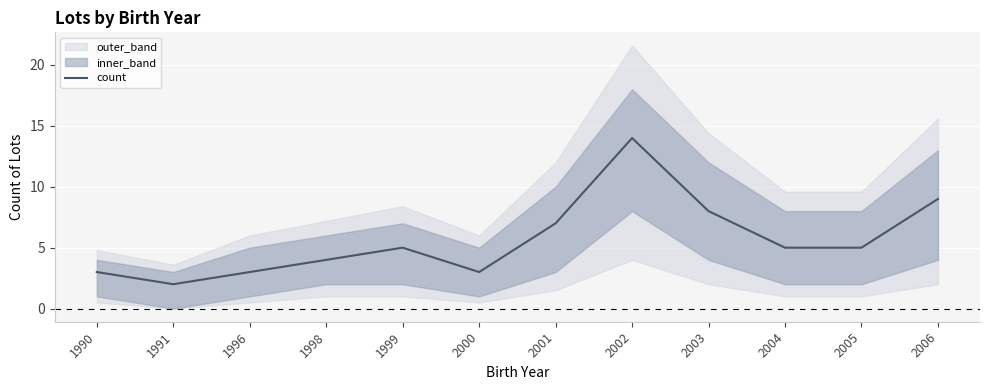

Is this an area chart (filled region under the line)?

No